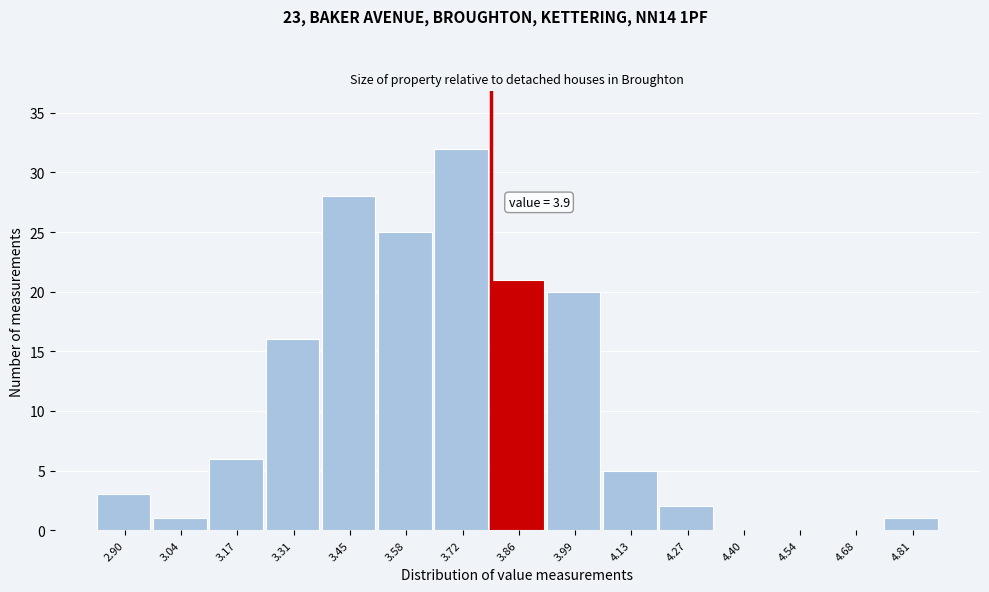

Reading left to right, transcribe all the data shown in this chart.

2.90=3	3.04=1	3.17=6	3.31=16	3.45=28	3.58=25	3.72=32	3.86=21	3.99=20	4.13=5	4.27=2	4.40=0	4.54=0	4.68=0	4.81=1